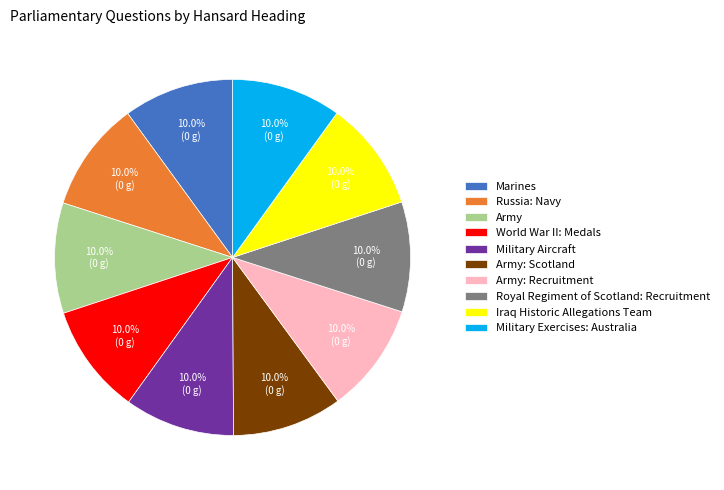

Approximately how many times larger is the value at Iraq Historic Allegations Team compared to Army: Scotland?

1.0